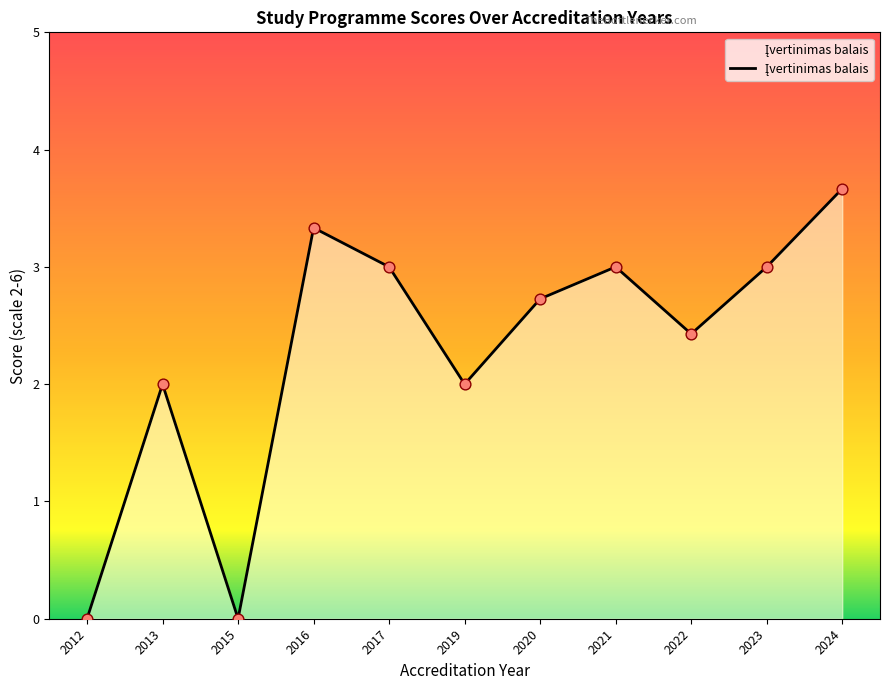

What is the ratio of the value at 2024 to the value at 2020?

1.3